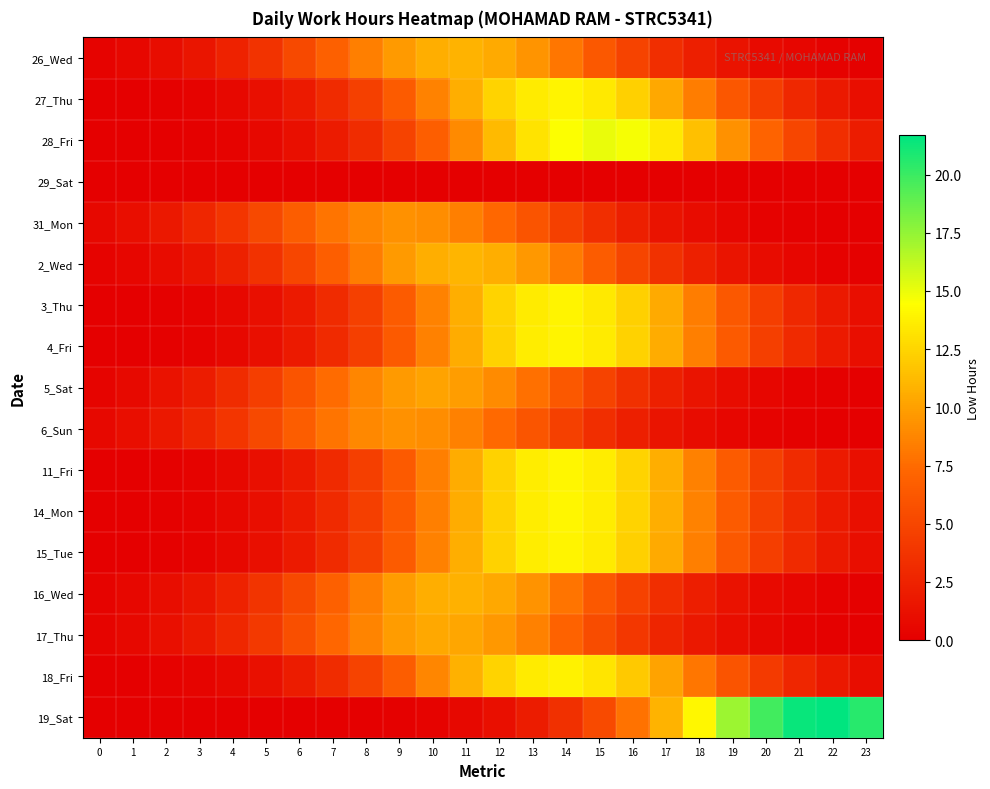

Between 5 and 20, which series saw the biggest shift?

19_Sat